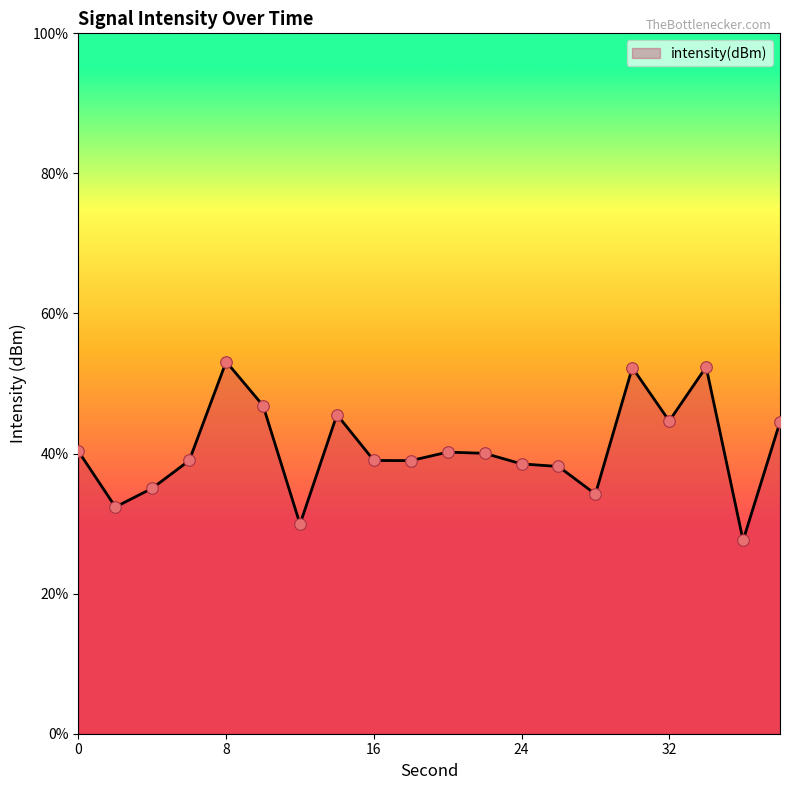

What is the change in value from 12 to 38?

+2.2